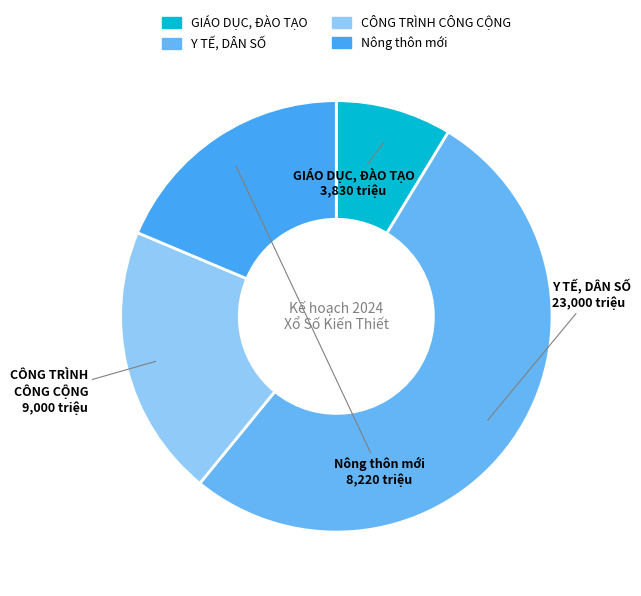

True or false: CÔNG TRÌNH CÔNG CỘNG accounts for 29% of the total.

False